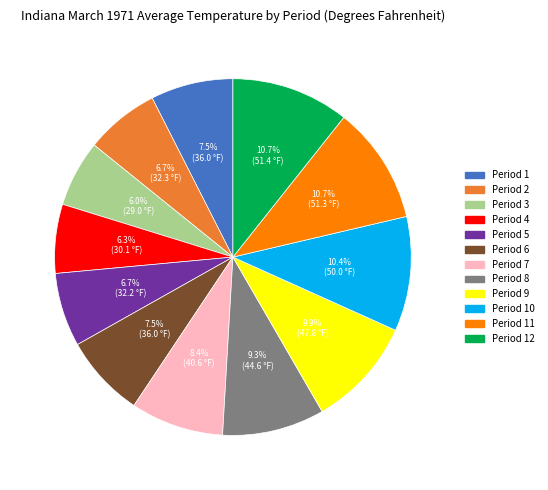

Is there any slice that represents more than half of the pie?

No